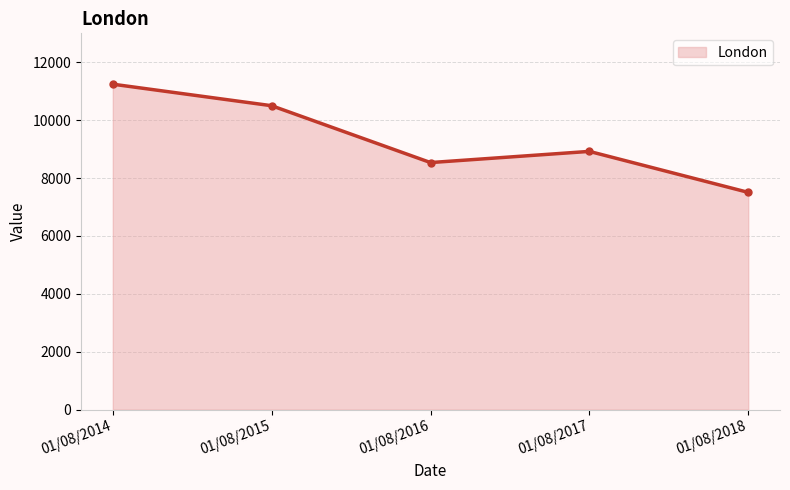

What is the greatest value displayed?

11243